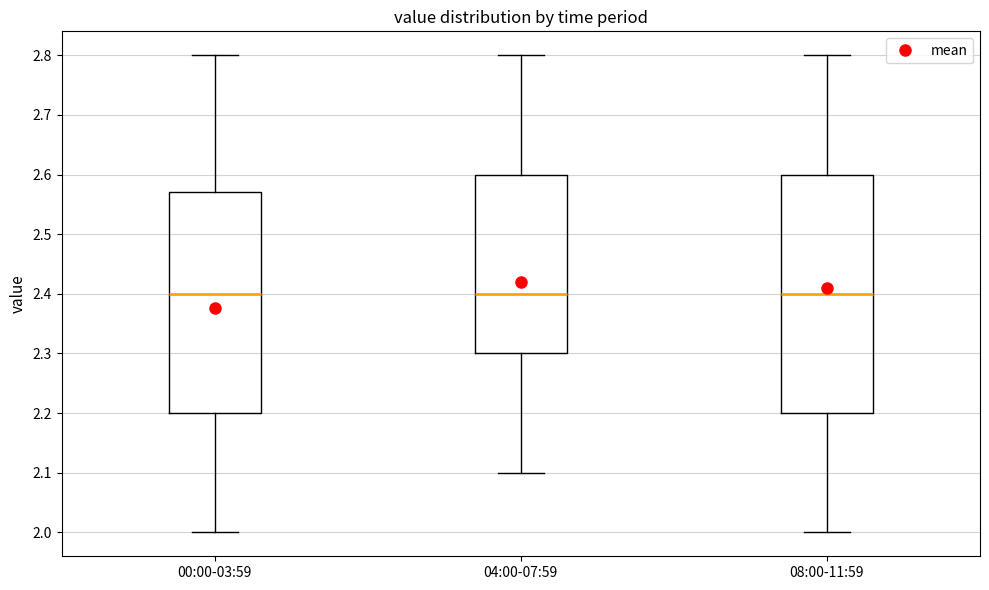

Reading left to right, read every box against the y-axis: the position of its median line, the range the box covers, and the ends of its whiskers. The values are not printed on the chart, so give them approximately, as read against the axis.

00:00-03:59: median 2.40, box 2.20 to 2.57, whiskers 2.00 to 2.80
04:00-07:59: median 2.40, box 2.30 to 2.60, whiskers 2.10 to 2.80
08:00-11:59: median 2.40, box 2.20 to 2.60, whiskers 2.00 to 2.80